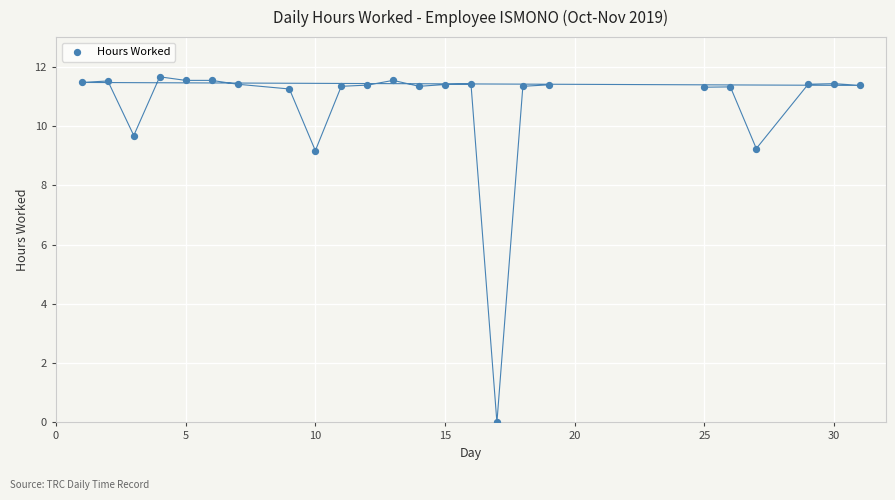

What is the range of X values (max minus min)?

30.0